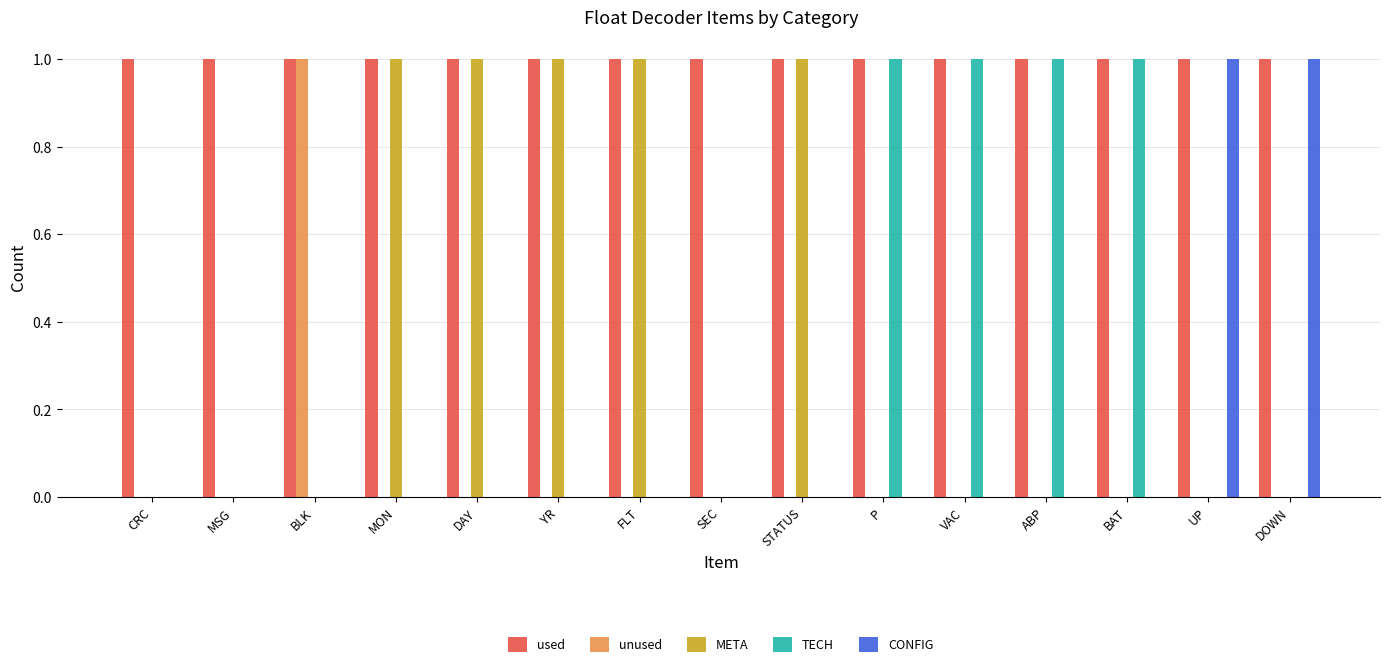

Reading right to left, what are all the values shown in this chart?

used: 1	1	1	1	1	1	1	1	1	1	1	1	1	1	1
unused: 0	0	0	0	0	0	0	0	0	0	0	0	1	0	0
META: 0	0	0	0	0	0	1	0	1	1	1	1	0	0	0
TECH: 0	0	1	1	1	1	0	0	0	0	0	0	0	0	0
CONFIG: 1	1	0	0	0	0	0	0	0	0	0	0	0	0	0